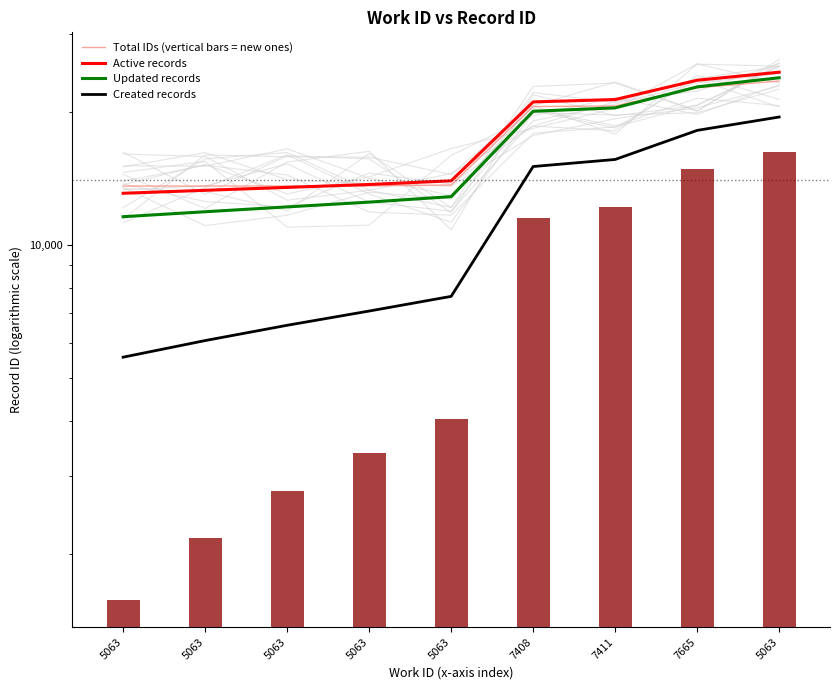

Which series changed the most between 5063 and 7408?

Created records